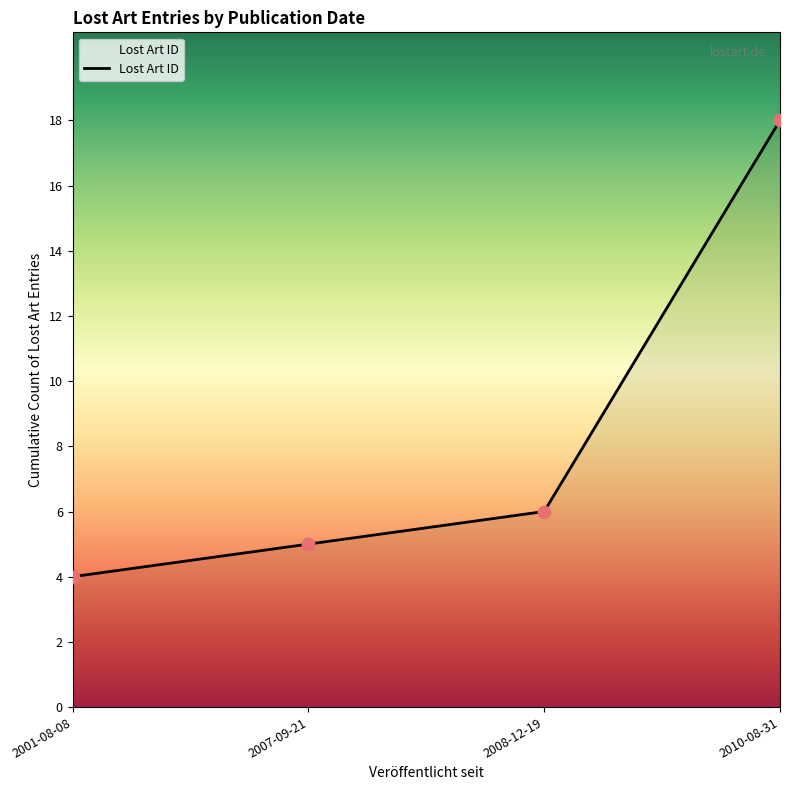

What is the ratio of the value at 2010-08-31 to the value at 2008-12-19?

3.0